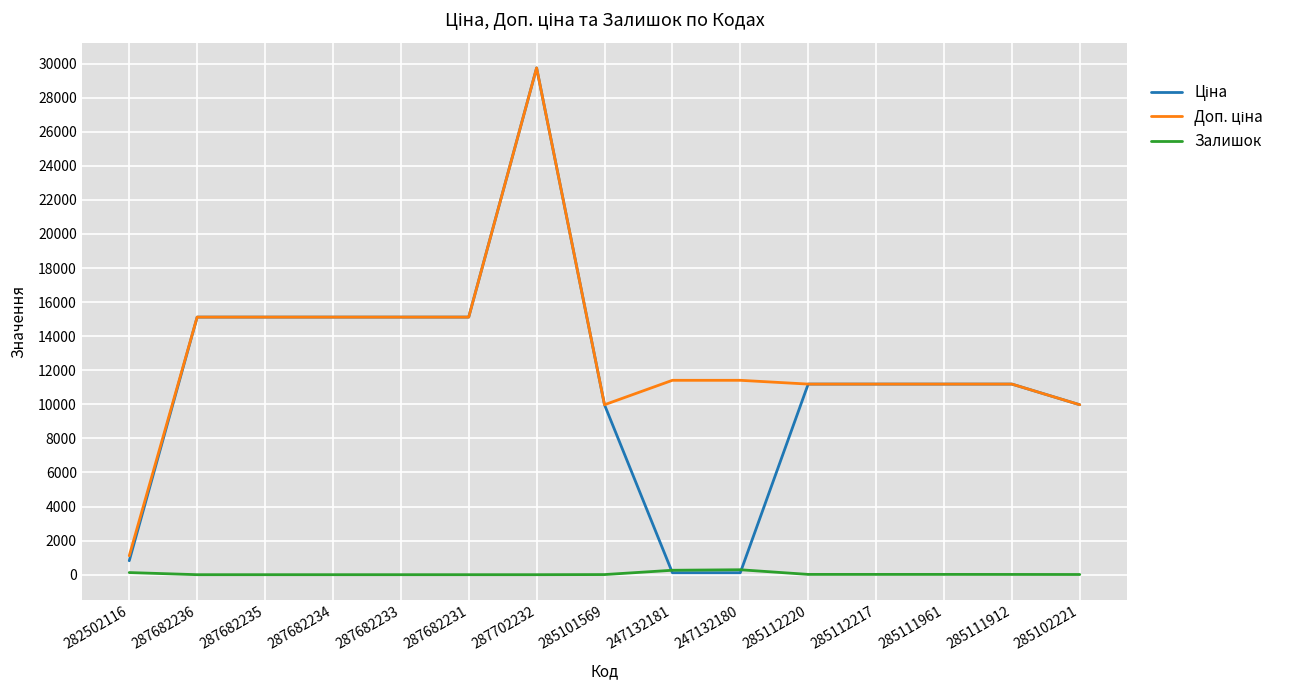

At which category is the sum across all series the highest?

287702232